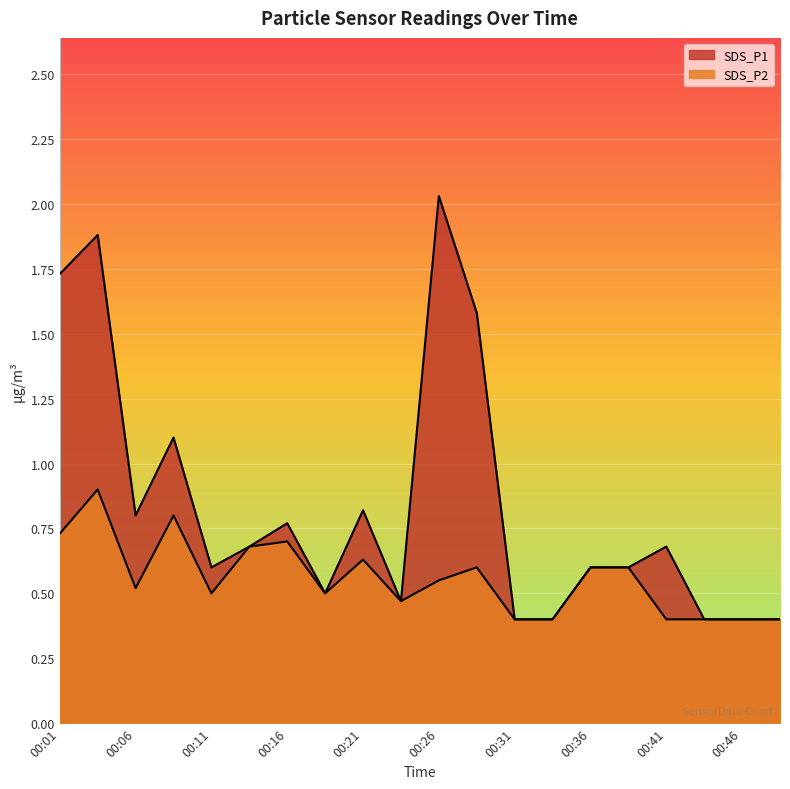

The SDS_P1 series shows 0.6 at 00:36. True or false?

True